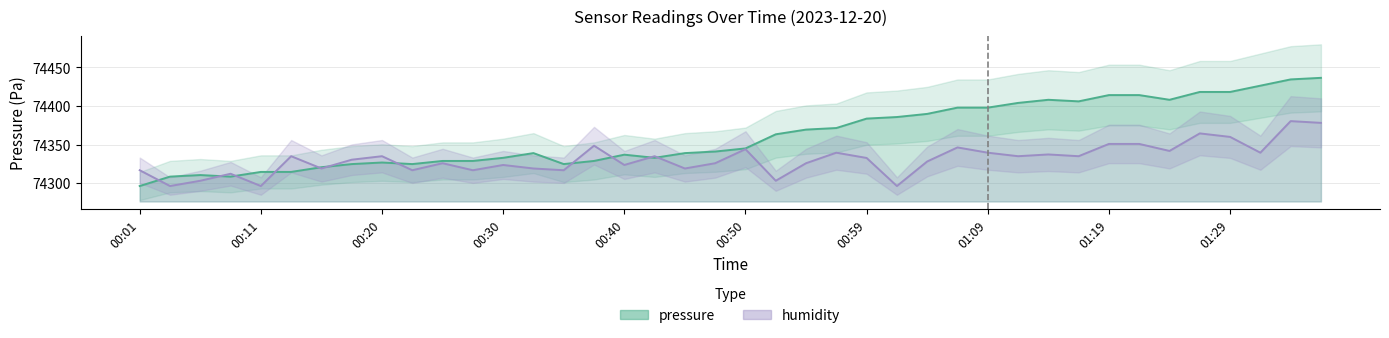

Which series ends up on top after the final intersection of pressure and humidity?

pressure